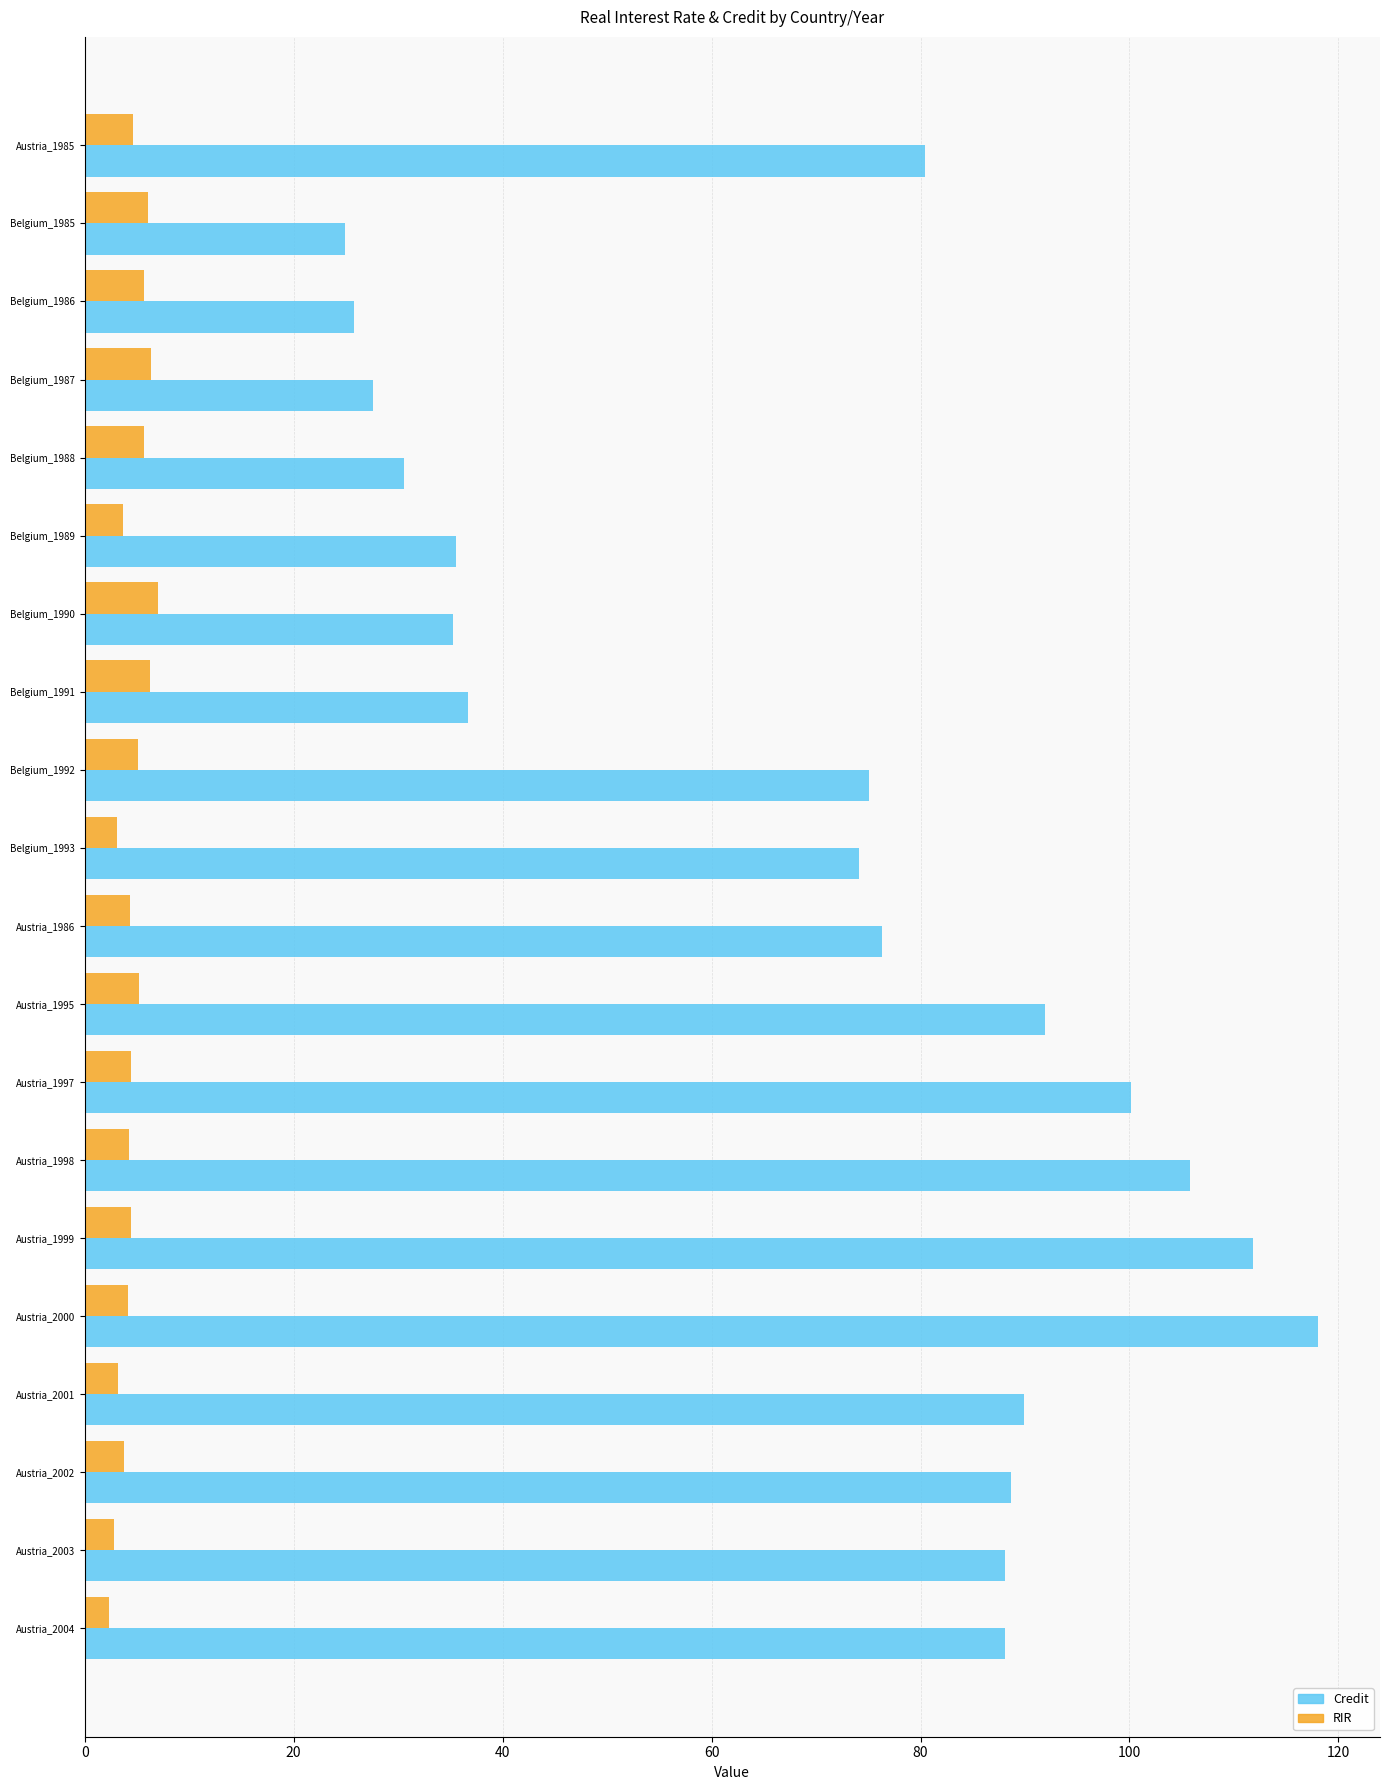

What is the difference between the highest and lowest values at Austria_1995?

86.7